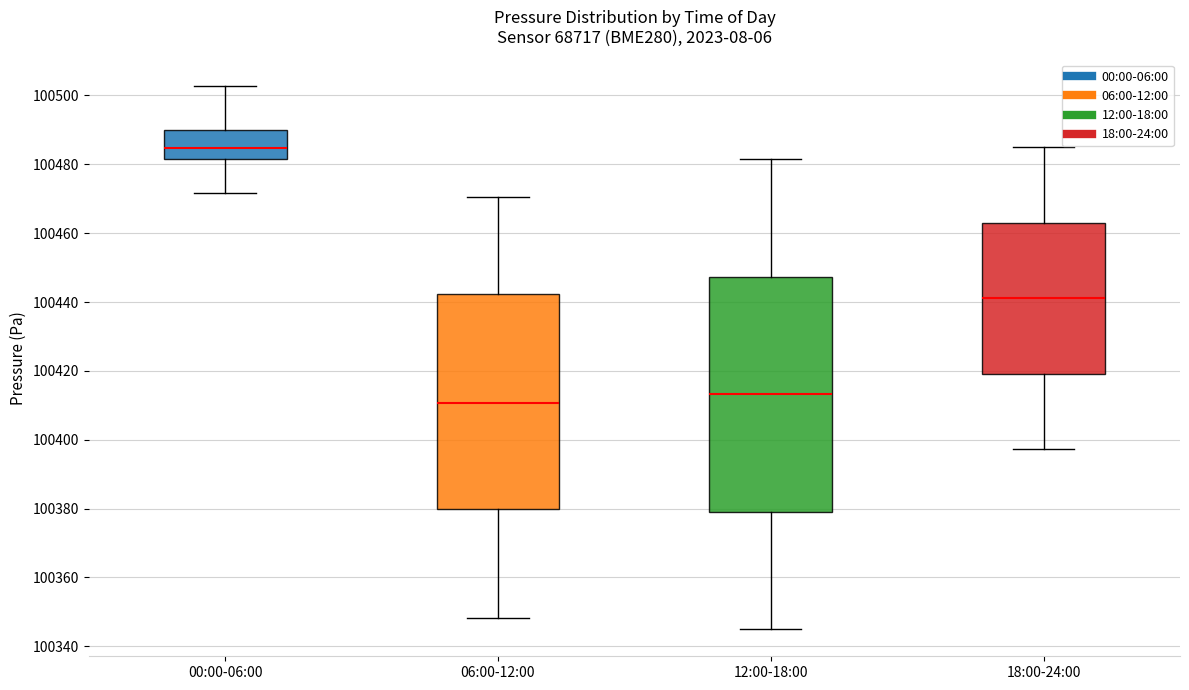

Reading left to right, transcribe this box plot: for each box, give where its median line is, the range the box spans, and where its two whiskers end, as read against the y-axis. The values are not printed on the chart, so give them approximately, as read against the axis.

00:00-06:00: median 100484, box 100482 to 100490, whiskers 100472 to 100502
06:00-12:00: median 100410, box 100380 to 100442, whiskers 100348 to 100470
12:00-18:00: median 100414, box 100380 to 100448, whiskers 100346 to 100482
18:00-24:00: median 100442, box 100420 to 100464, whiskers 100398 to 100486